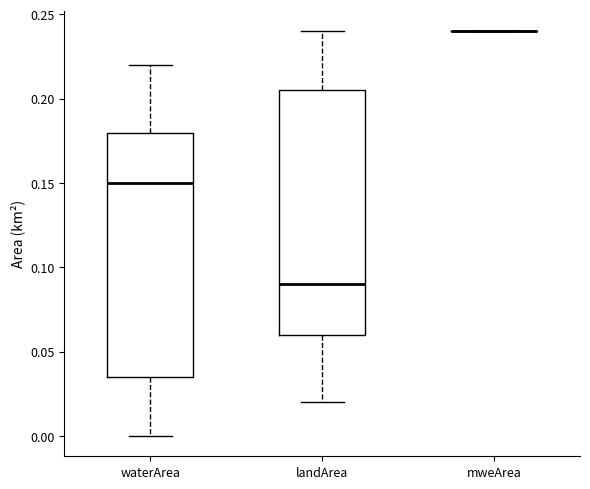

Reading left to right, read every box against the y-axis: the position of its median line, the range the box covers, and the ends of its whiskers. The values are not printed on the chart, so give them approximately, as read against the axis.

waterArea: median 0.150, box 0.035 to 0.180, whiskers 0.000 to 0.220
landArea: median 0.090, box 0.060 to 0.205, whiskers 0.020 to 0.240
mweArea: box collapsed to a line at 0.240, whiskers 0.240 to 0.240